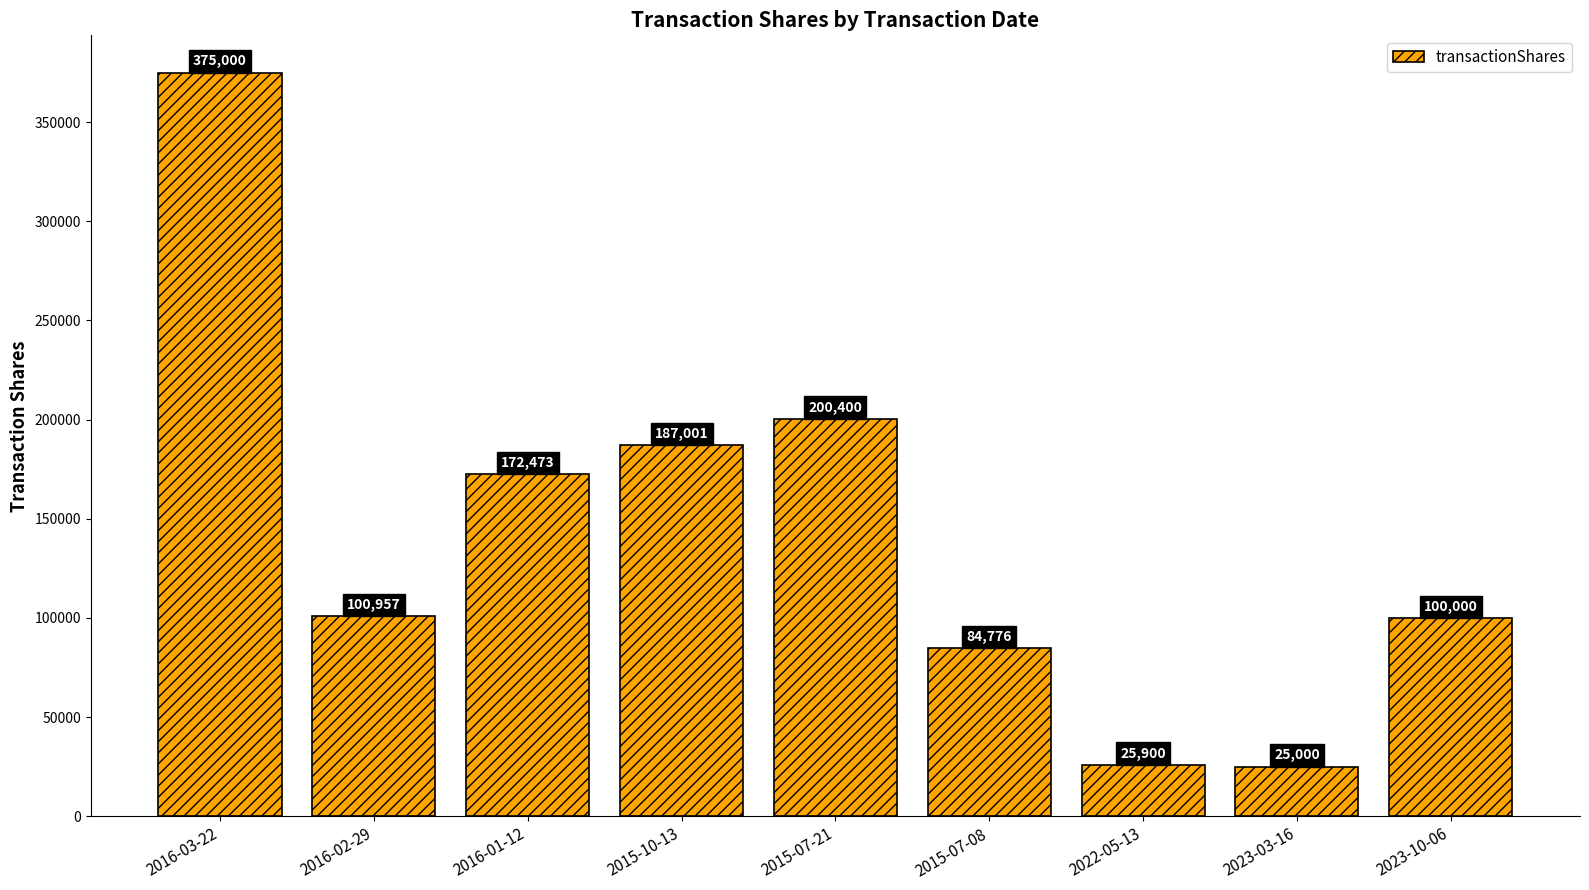

What is the change in value from 2022-05-13 to 2023-03-16?

-900